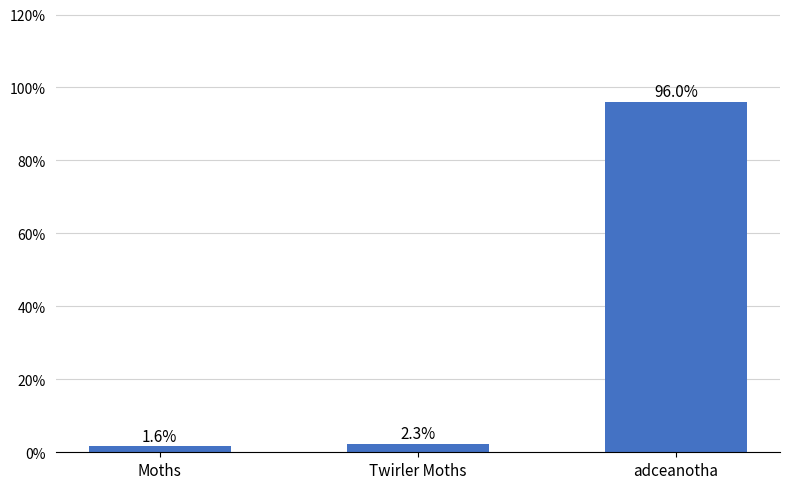

What is the smallest value displayed?

1.6